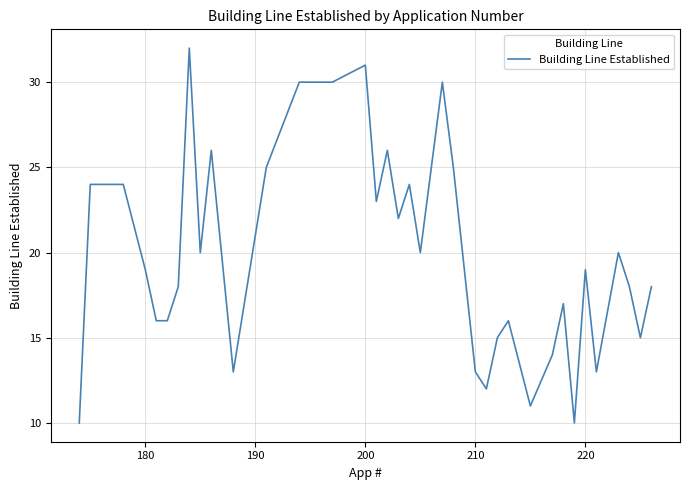

Reading right to left, what are all the values shown in this chart?

18	15	18	20	13	19	10	17	14	11	16	15	12	13	25	30	20	24	22	26	23	31	30	30	30	30	25	17	13	26	20	32	18	16	16	19	24	24	24	10